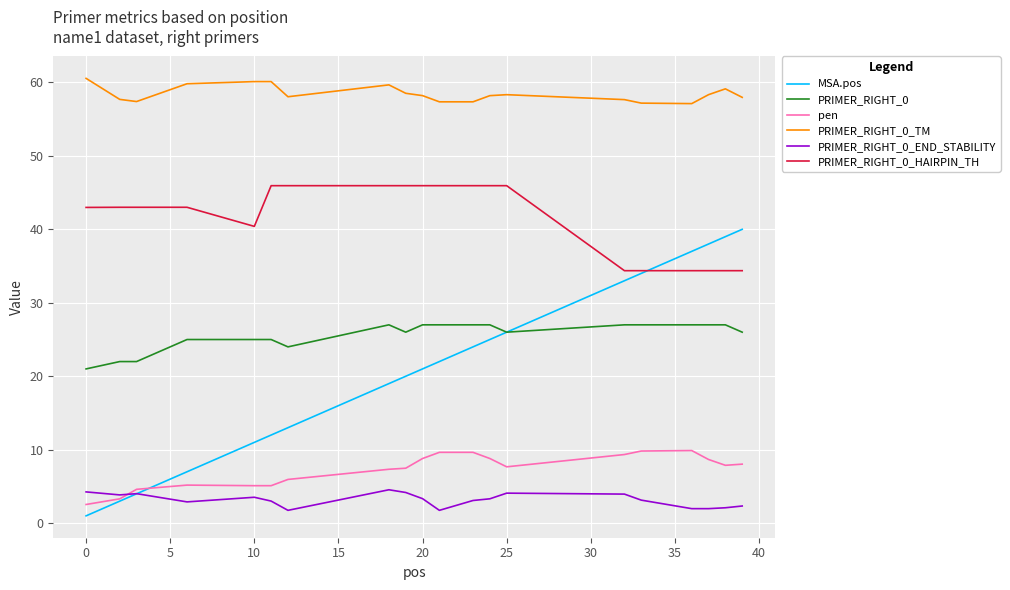

Which series has the widest spread of values?

MSA.pos